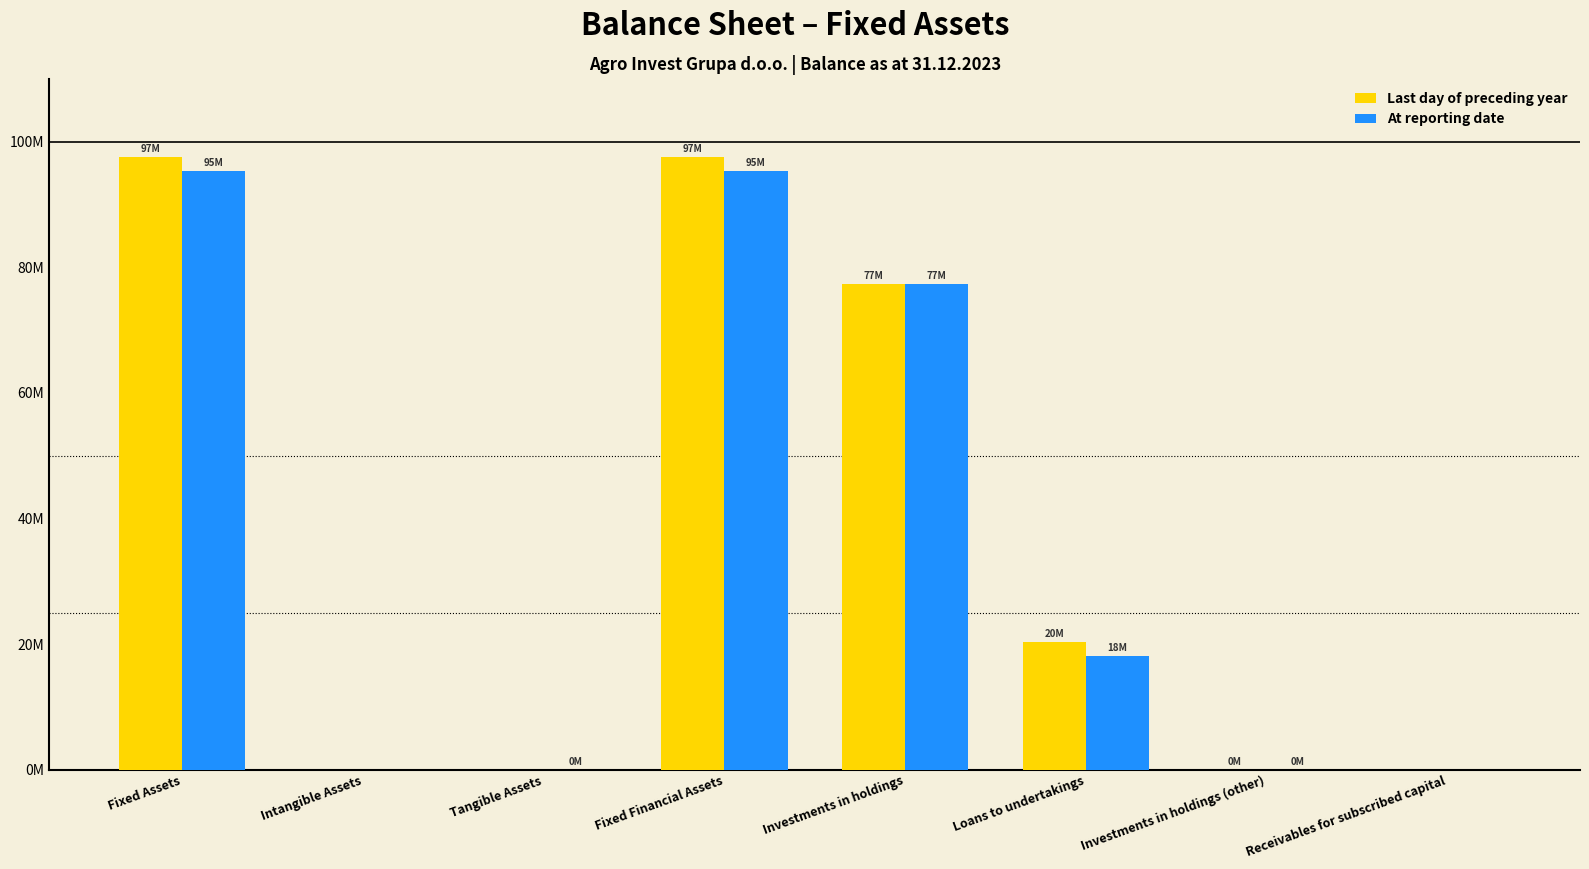

Does the chart contain stacked bars?

No